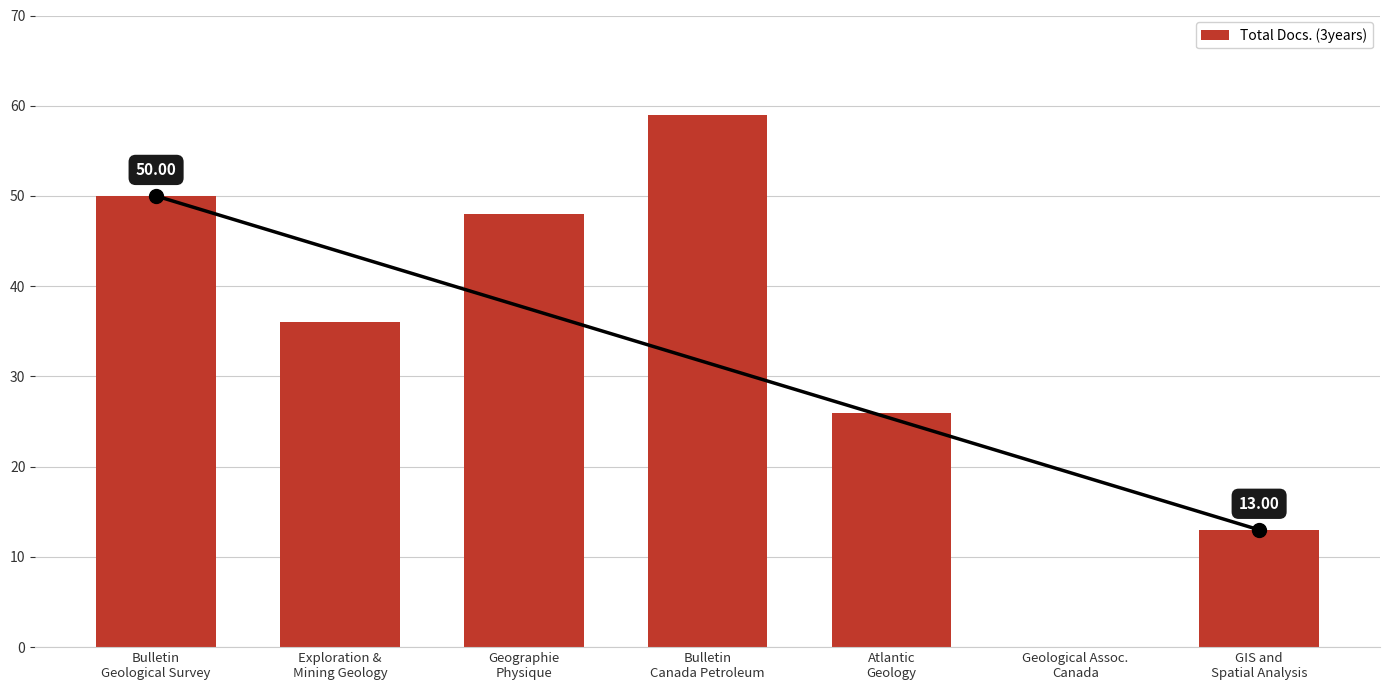

At which label is the value closest to 29?

Atlantic
Geology